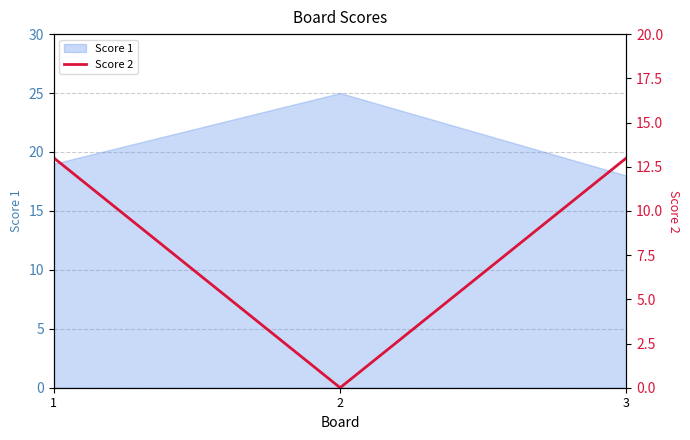

True or false: the data shows -9 at 2.

False